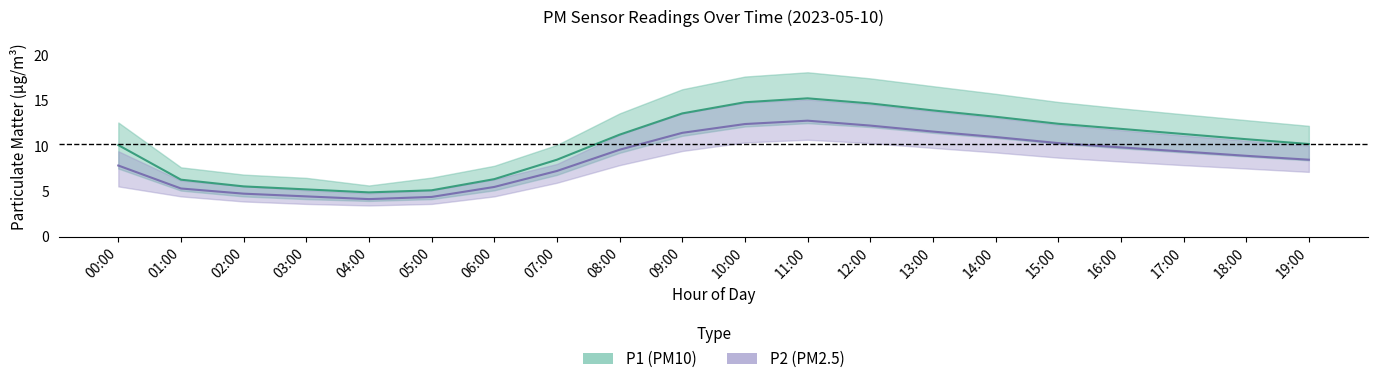

Where is the first local minimum for P2?

04:00